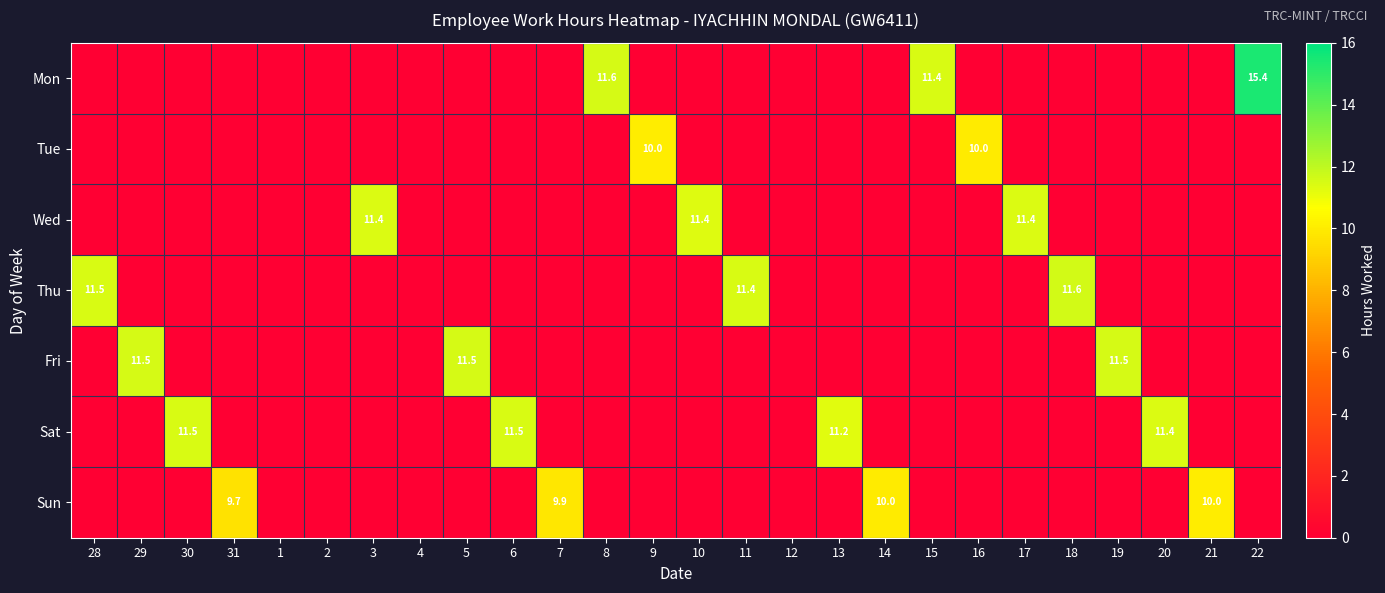

True or false: Wed has a value of 15.8 at 3.

False